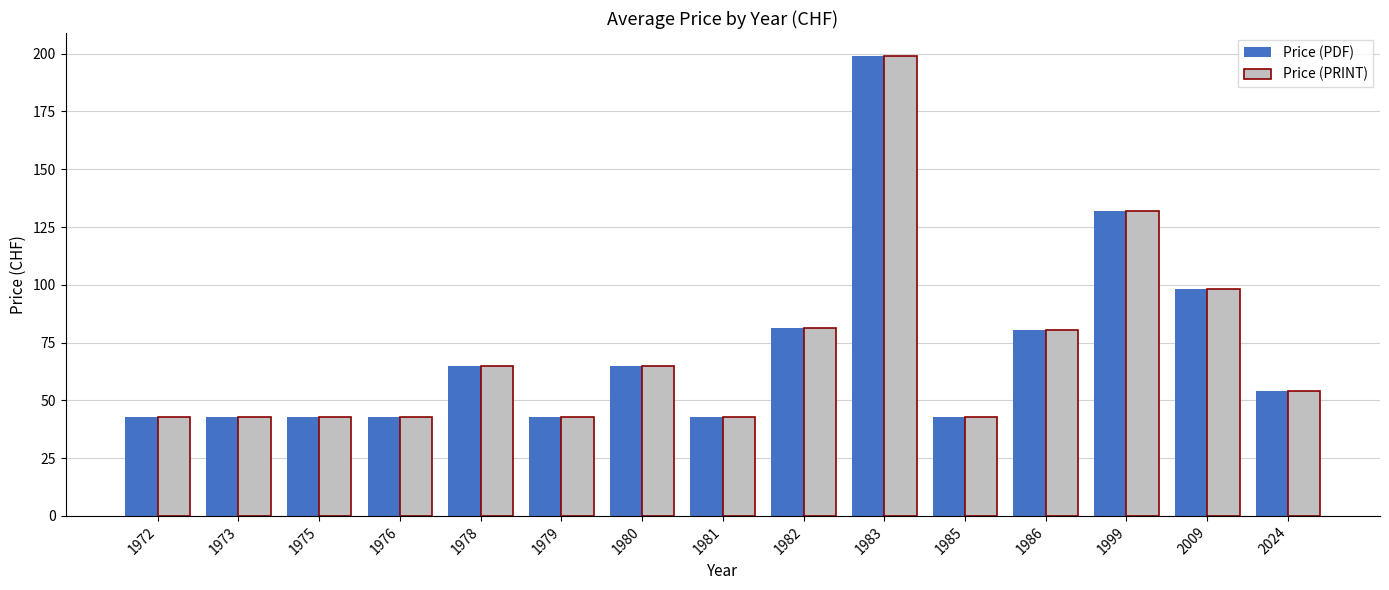

Reading right to left, extract all data points from this chart.

Price (PDF): 54.0	98.0	132.0	80.3	43.0	199.0	81.5	43.0	65.0	43.0	65.0	43.0	43.0	43.0	43.0
Price (PRINT): 54.0	98.0	132.0	80.3	43.0	199.0	81.5	43.0	65.0	43.0	65.0	43.0	43.0	43.0	43.0